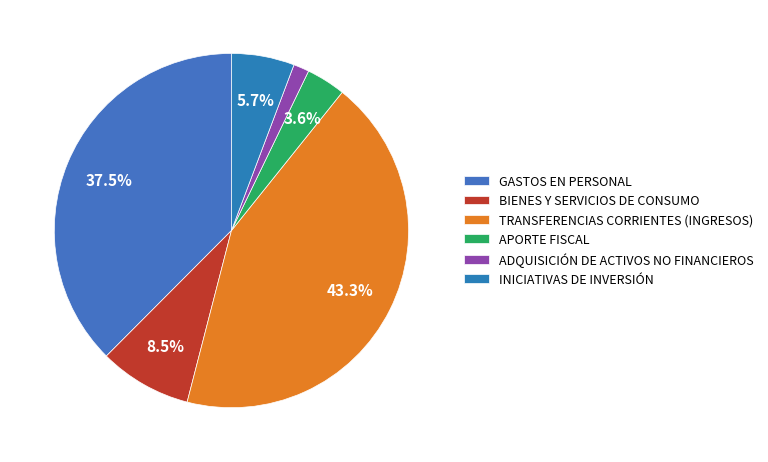

The TRANSFERENCIAS CORRIENTES (INGRESOS) slice represents 43% of the pie. True or false?

True